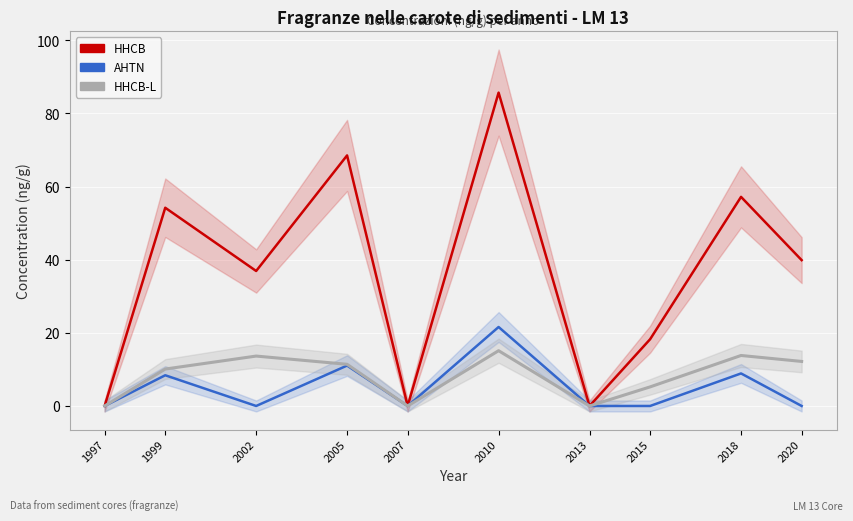

The value of HHCB at 1997 is 32.8. True or false?

False